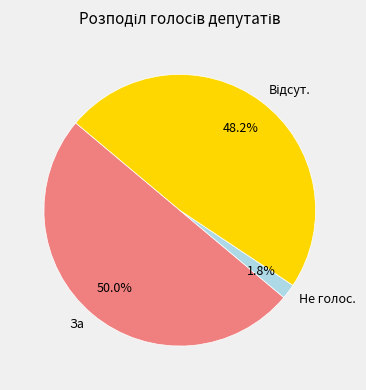

What percentage is NOT represented by За?

50.0%